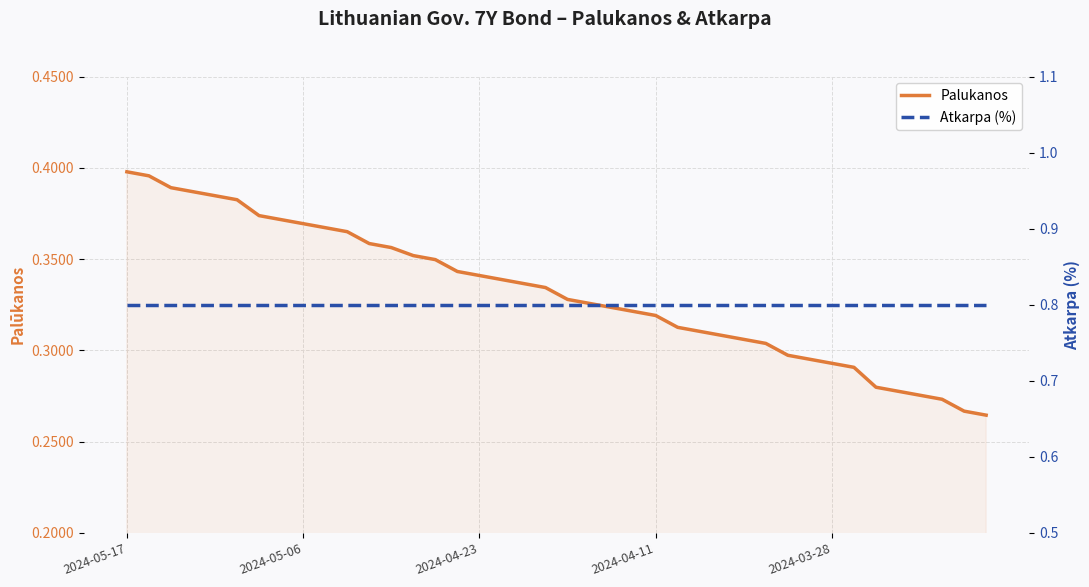

True or false: Palukanos has more than 0 points higher than both neighbors.

False